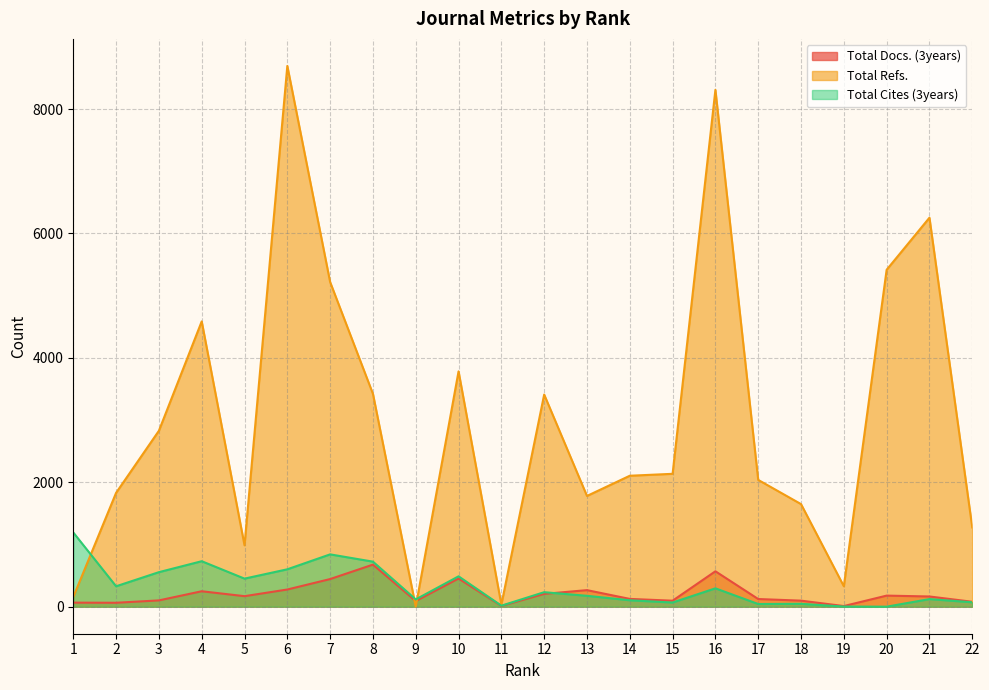

Which series ends up on top after the final intersection of Total Docs. (3years) and Total Refs.?

Total Refs.